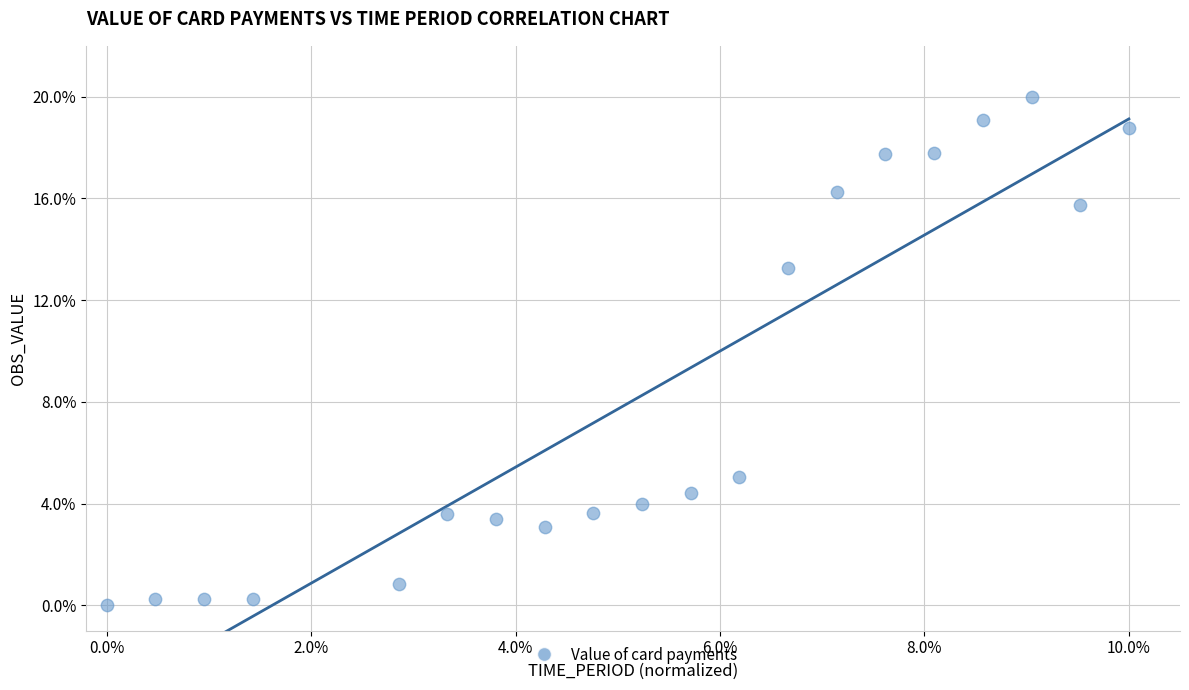

What is the range of Y values (max minus min)?

20.0